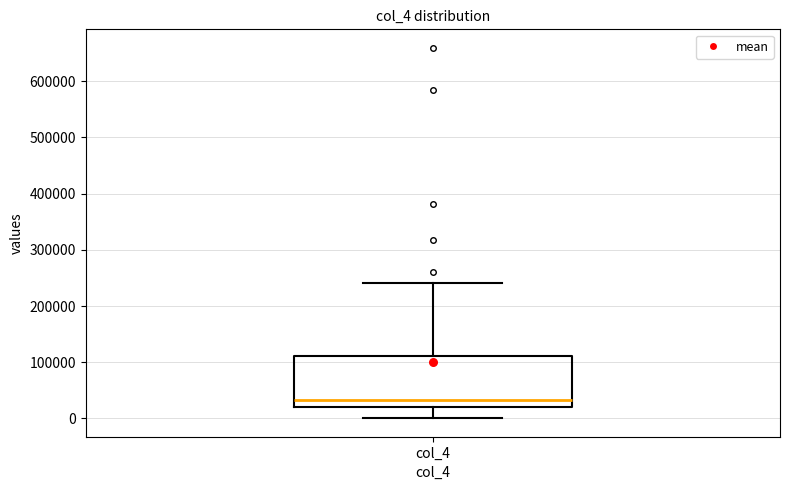

Where is the upper edge of the box for col_4 on the y-axis? The values are not printed on the chart, so give them approximately, as read against the axis.

110000